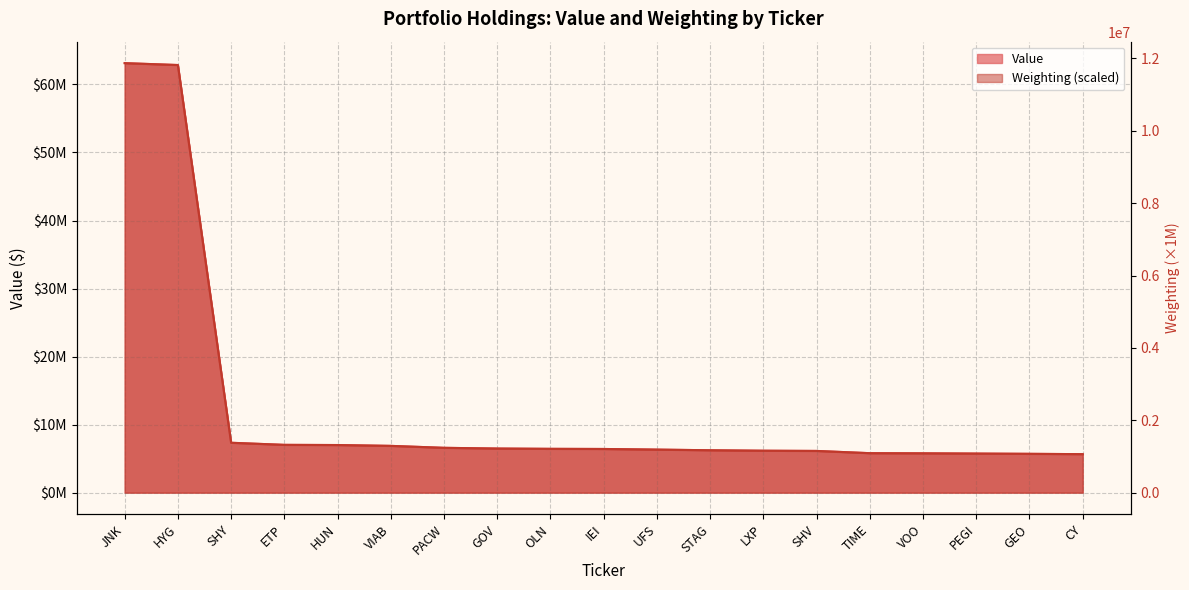

What is the spread (max minus min) of values at STAG?

5060000